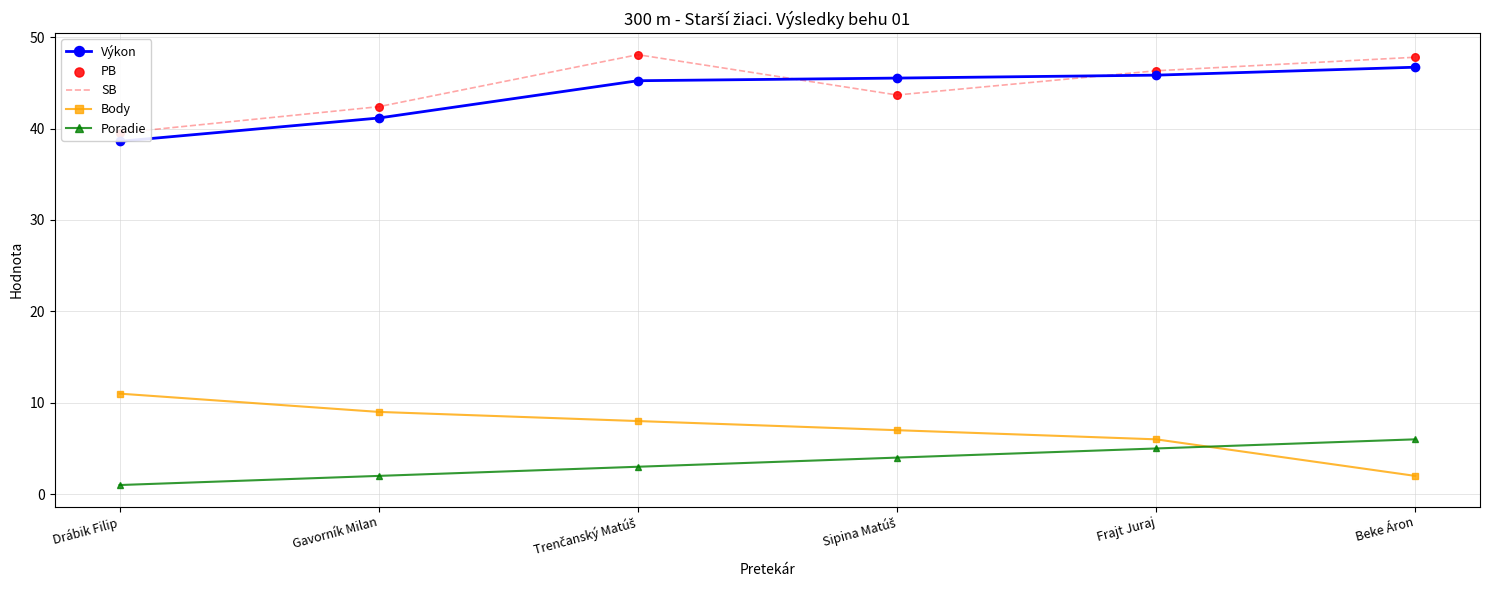

Which series contains the lowest Y value?

Poradie